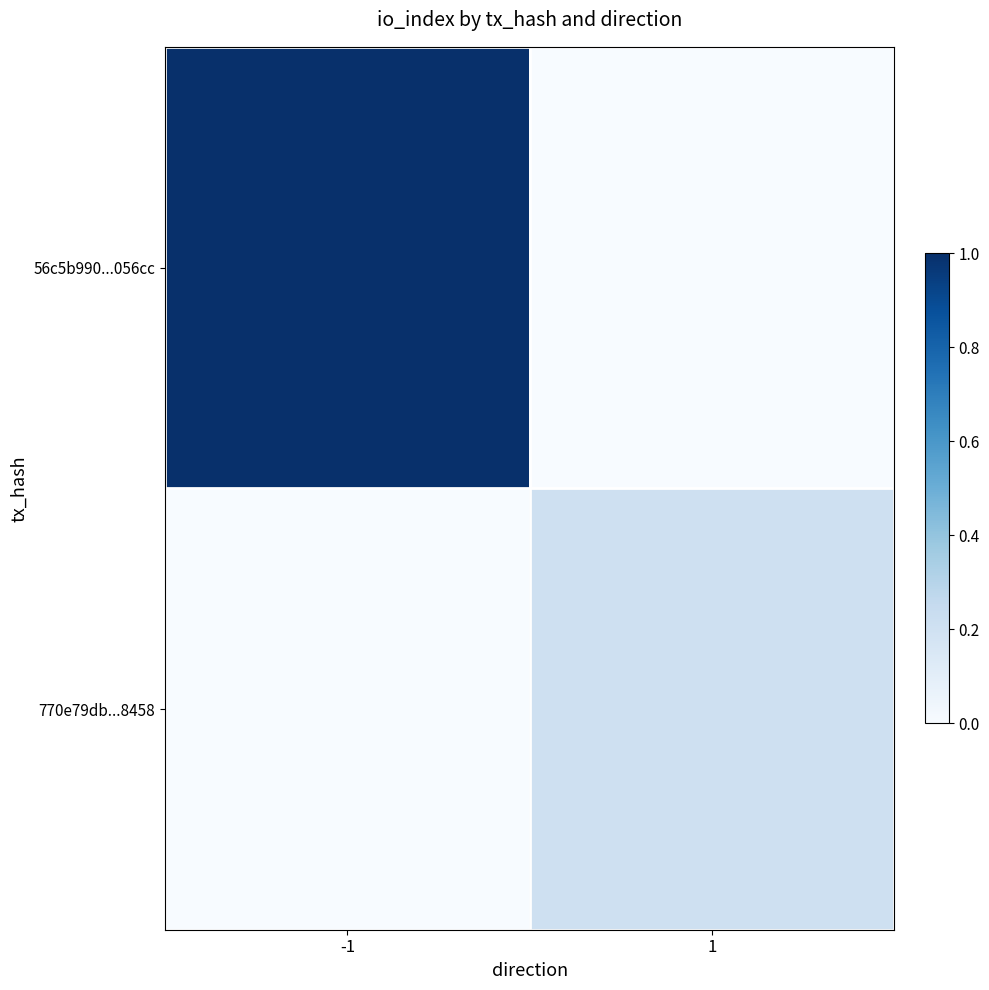

Reading right to left, transcribe all the data shown in this chart.

56c5b990...056cc: 1=0.0	-1=1.0
770e79db...8458: 1=0.2	-1=0.0